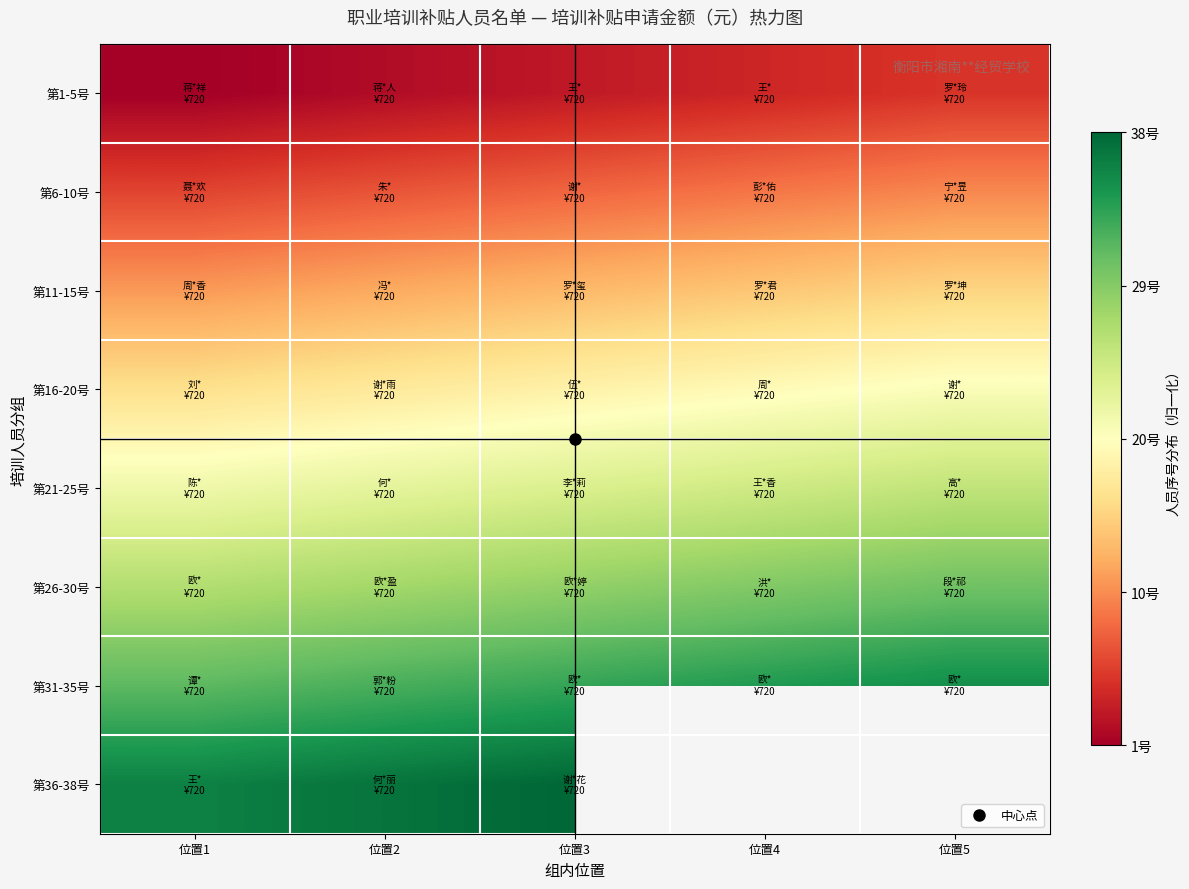

Which series has the largest range (max minus min)?

第1-5号